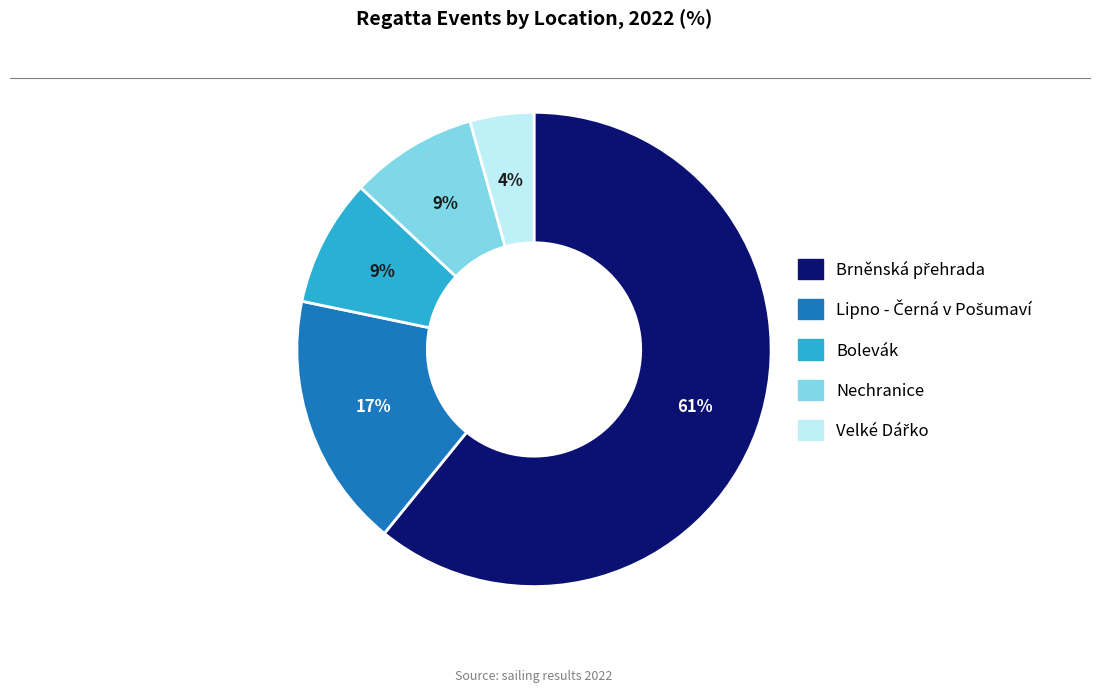

To the nearest percent, what is the average slice percentage?

20%